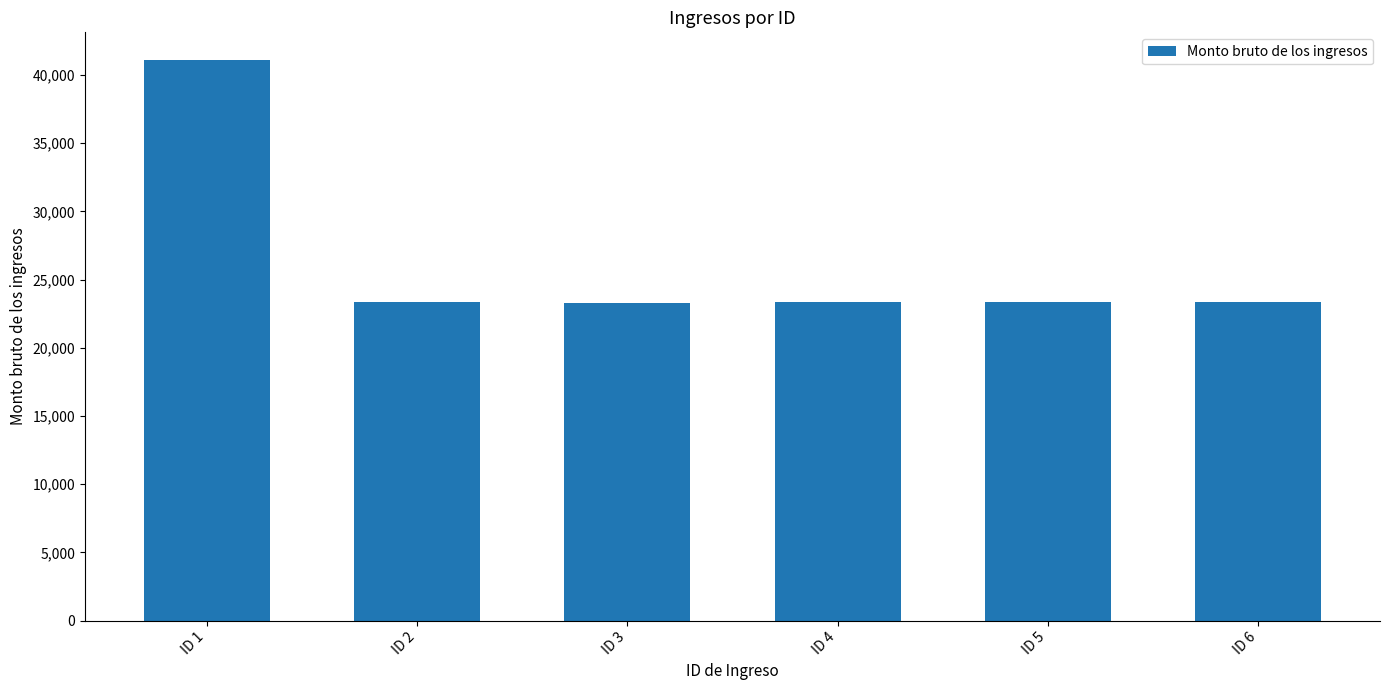

What is the change in value from ID 1 to ID 3?

-17759.5